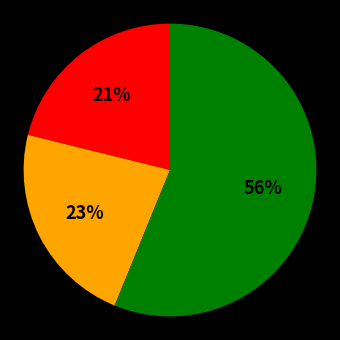

How many slices are in this pie chart?

3